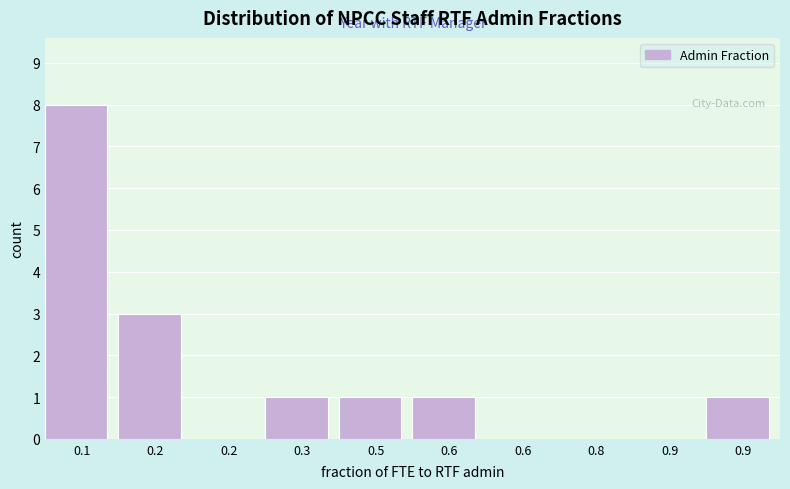

Count the number of data series in this chart.

1